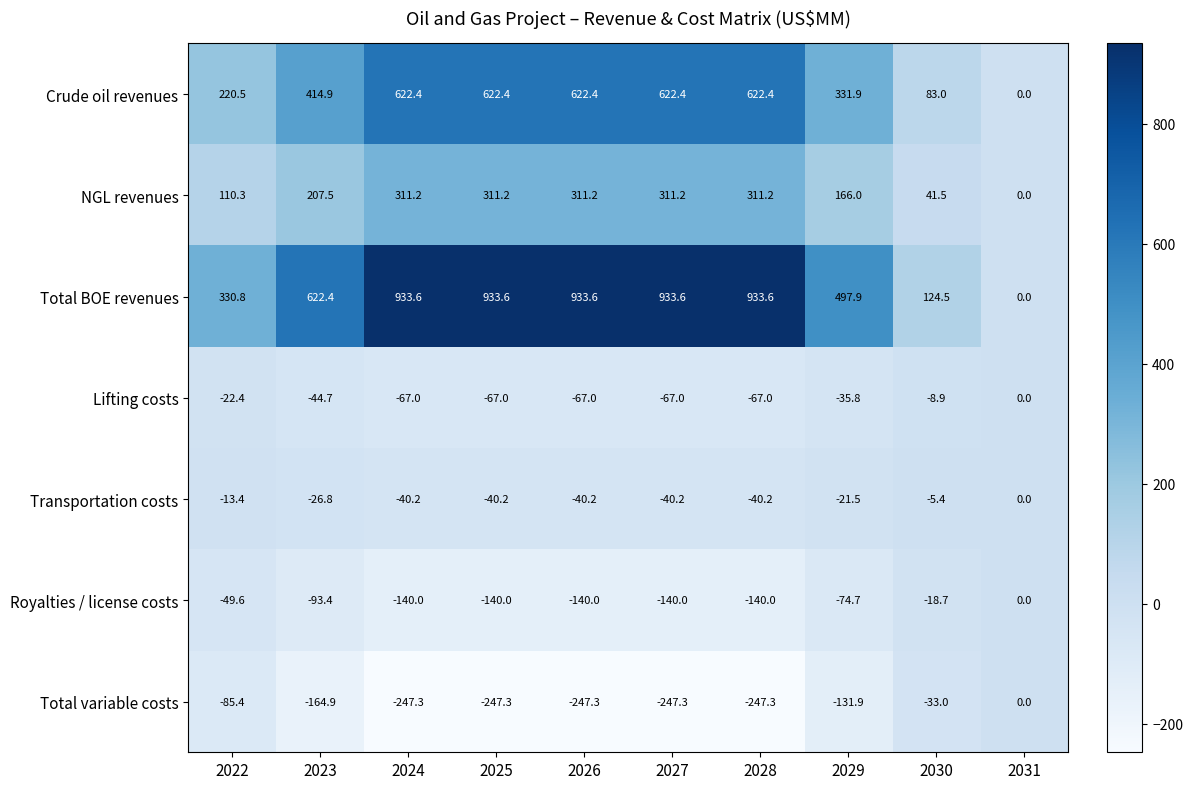

The value of Total BOE revenues at 2023 is 1100.9. True or false?

False